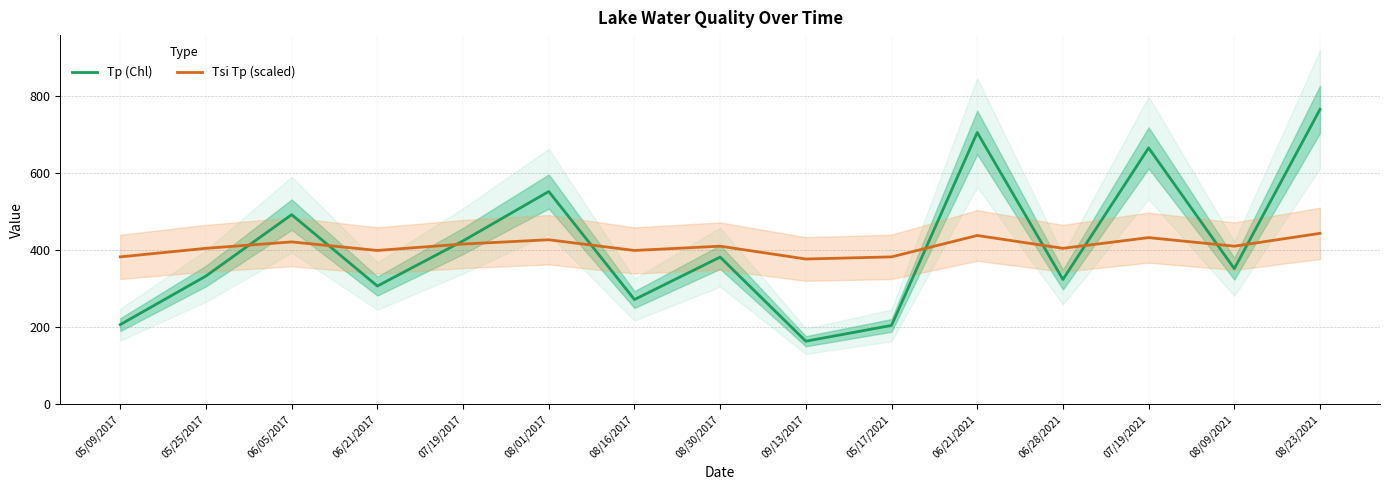

How many interior local valleys does the Tp (Chl) series have?

5